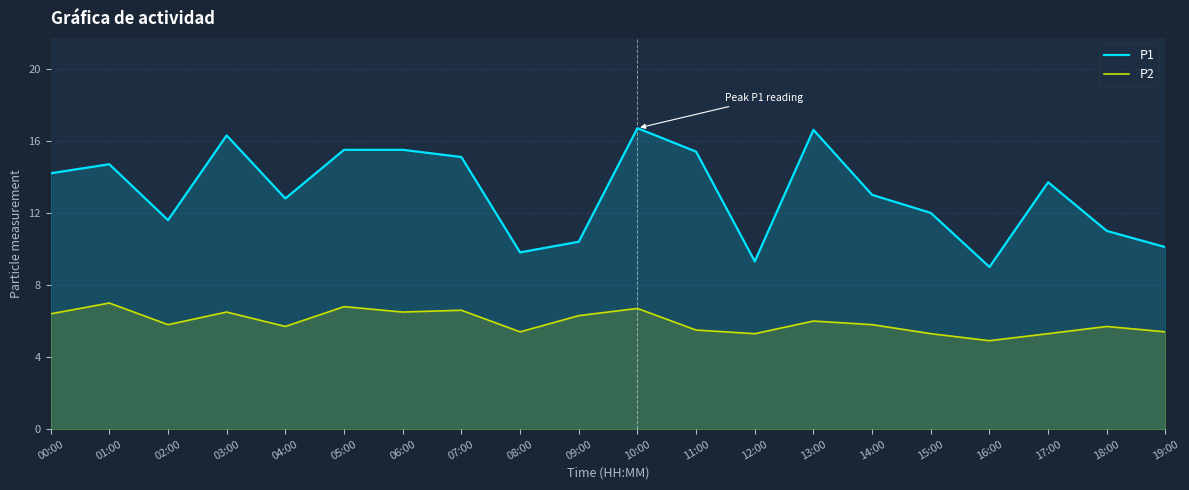

How many values in the P1 series are below 13?

9